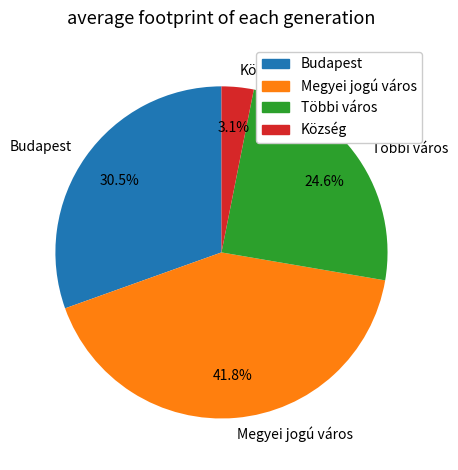

Combined, do Többi város and Budapest account for over 50%?

Yes